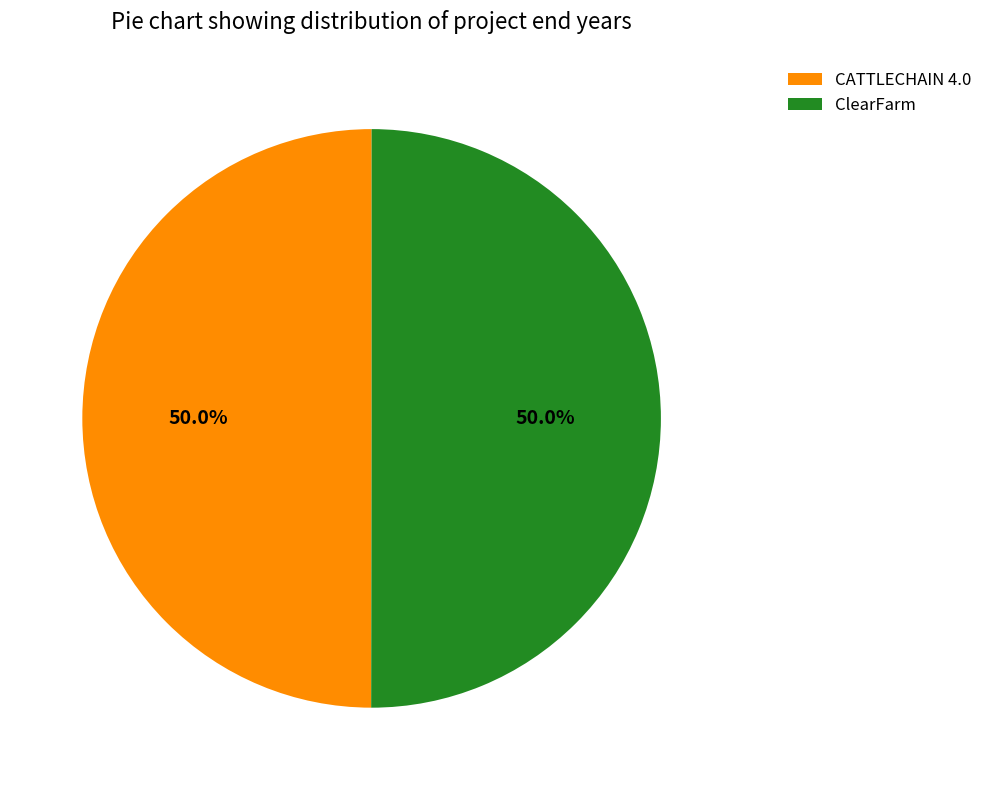

What percentage is the ClearFarm slice, to the nearest percent?

50%